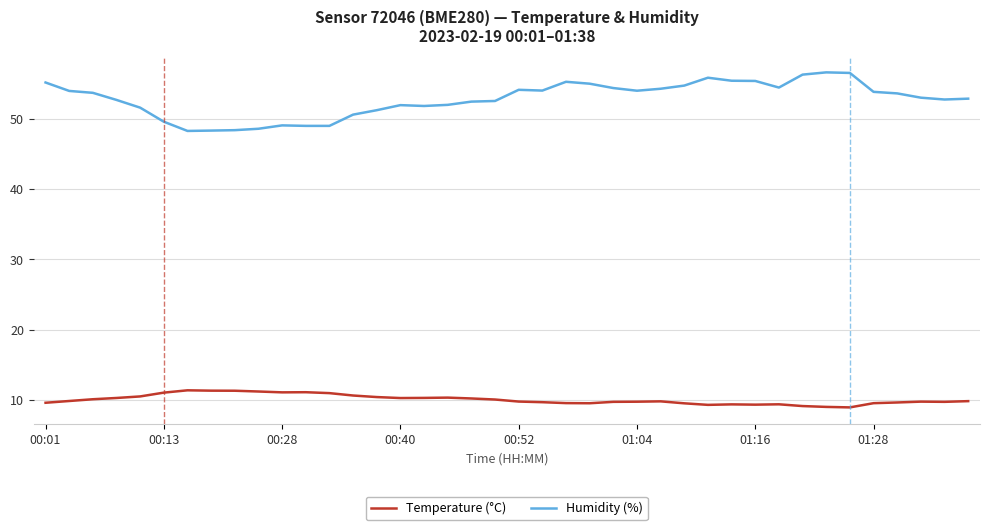

List the series in order of their overall mean, highest first.

Humidity (%), Temperature (°C)